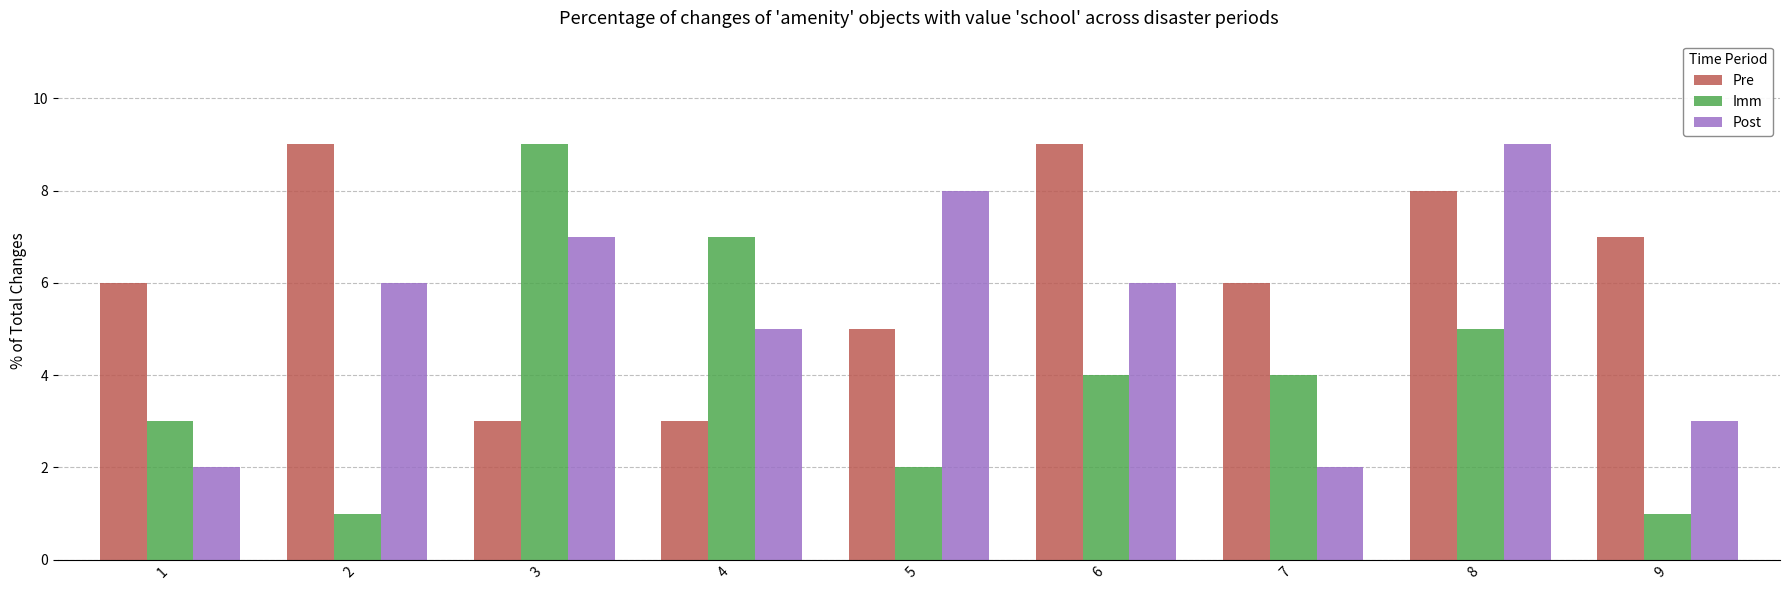

What is the maximum value shown in the chart?

9